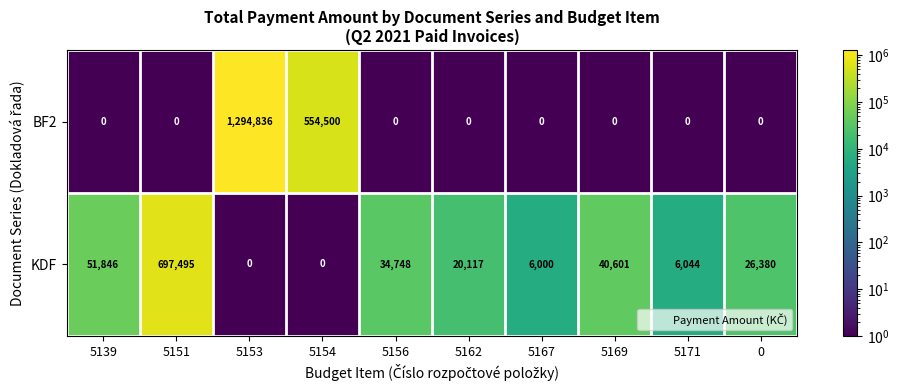

How many distinct data groups are displayed?

2